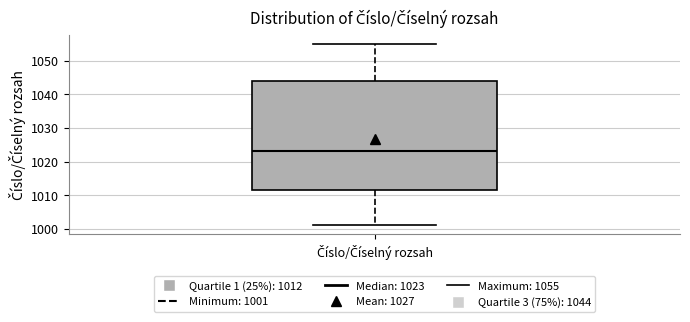

Transcribe this box plot: give where the median line is, the range the box spans, and where the two whiskers end, as read against the y-axis. The values are not printed on the chart, so give them approximately, as read against the axis.

median 1023, box 1012 to 1044, whiskers 1001 to 1055